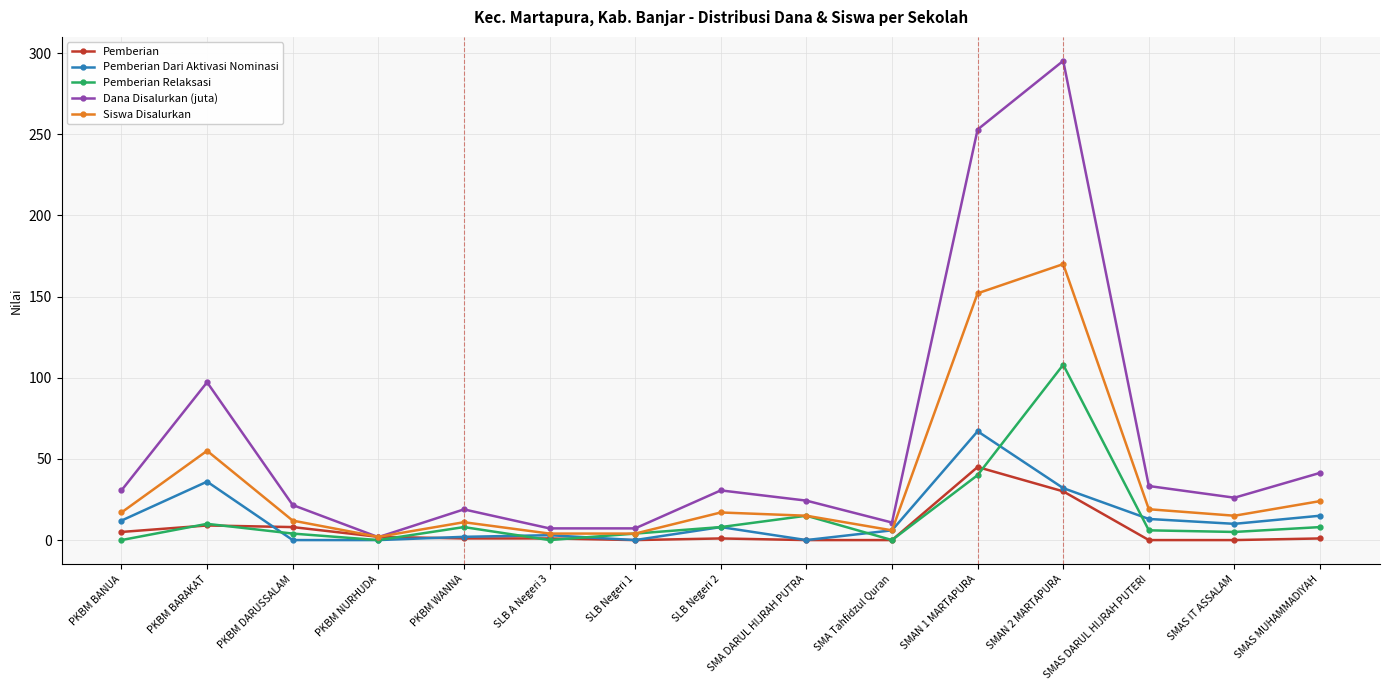

What is the value of the Pemberian point at the 4th from the left?

2.0